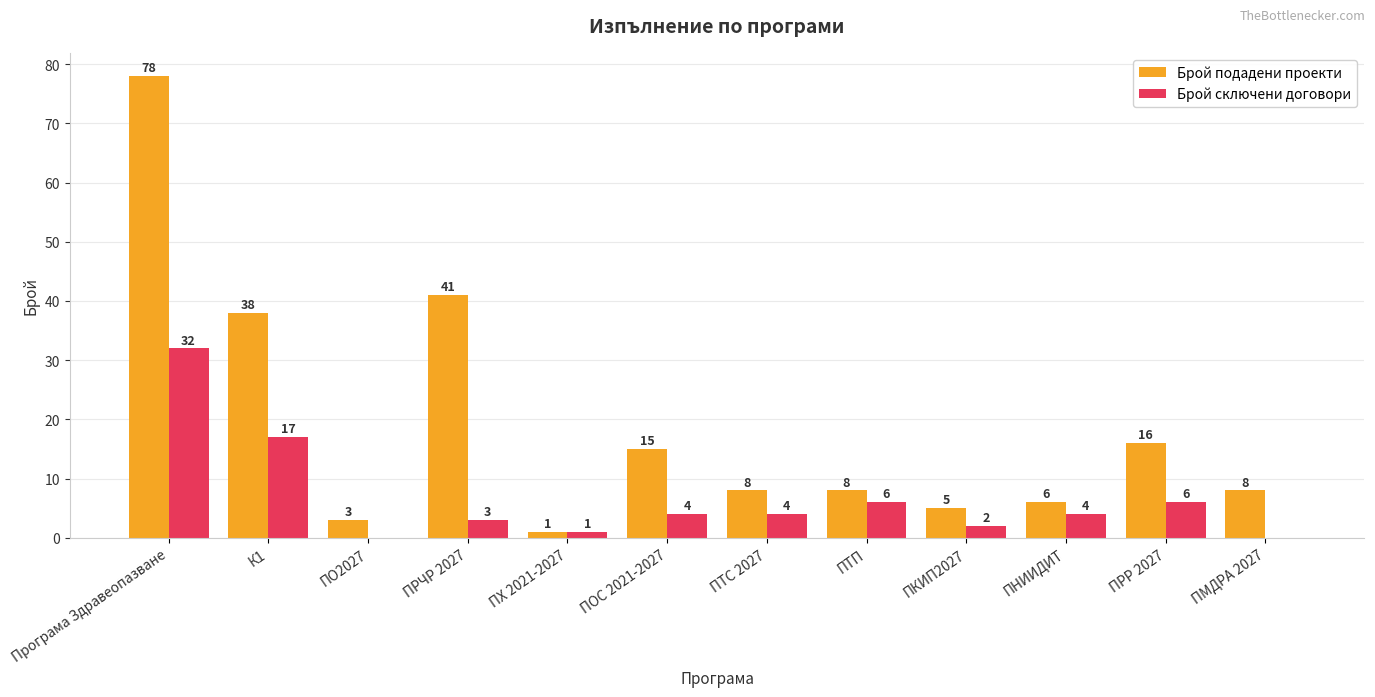

What is the greatest value displayed?

78